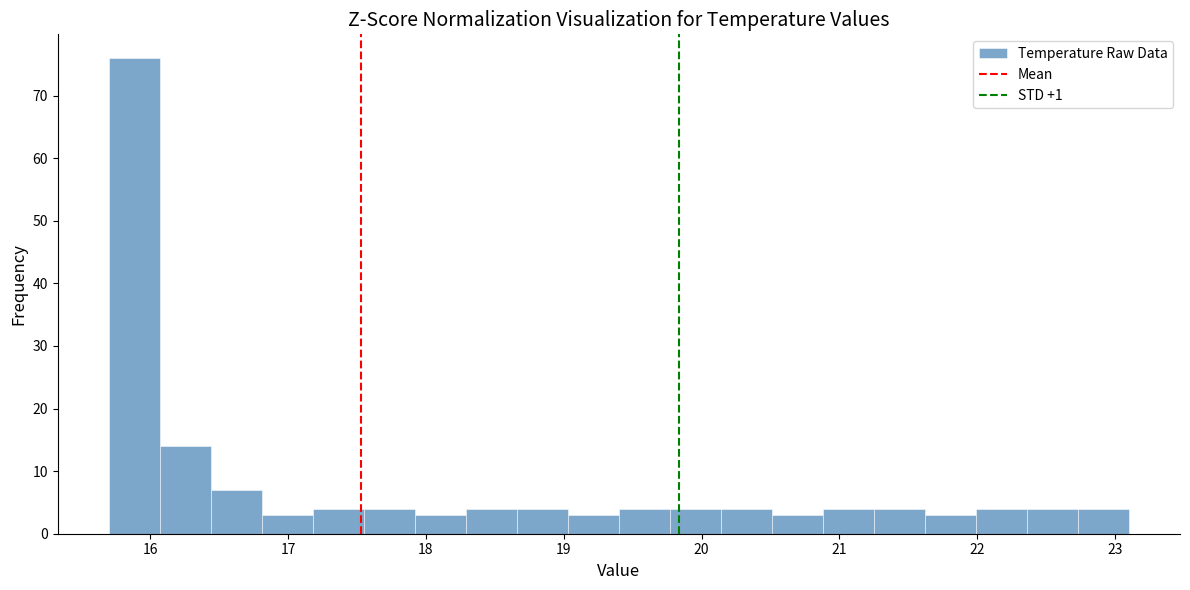

Read against the x-axis, roughly where is the centre of the tallest bar?

15.9